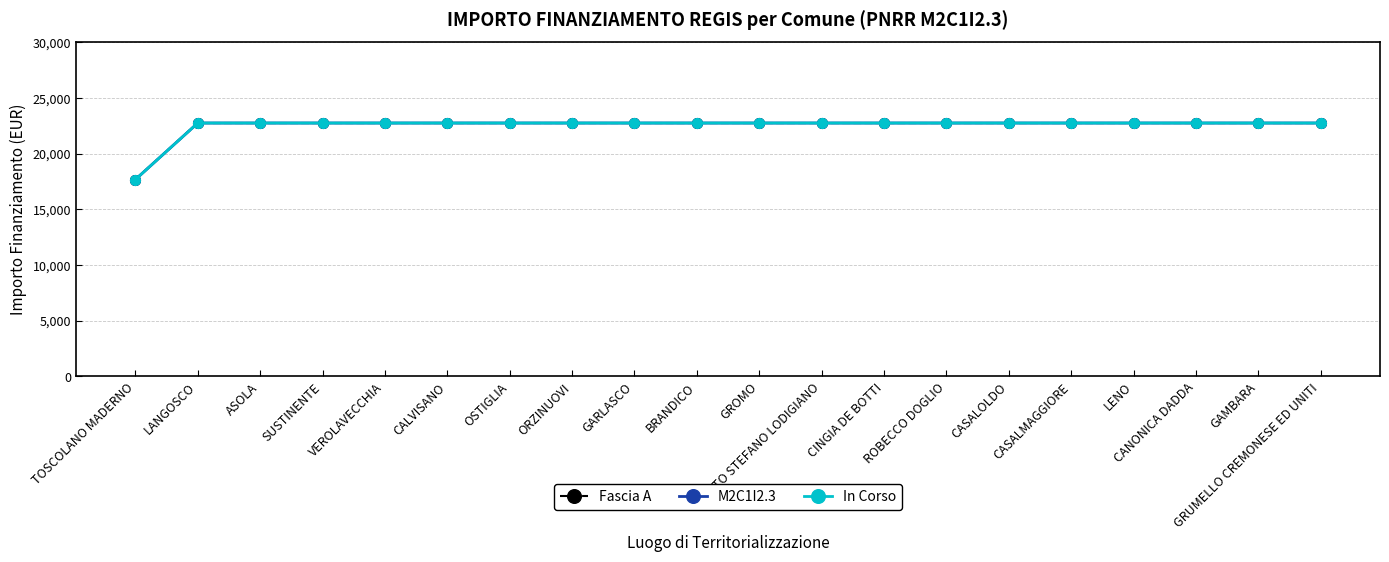

How many lines are shown in the chart?

3